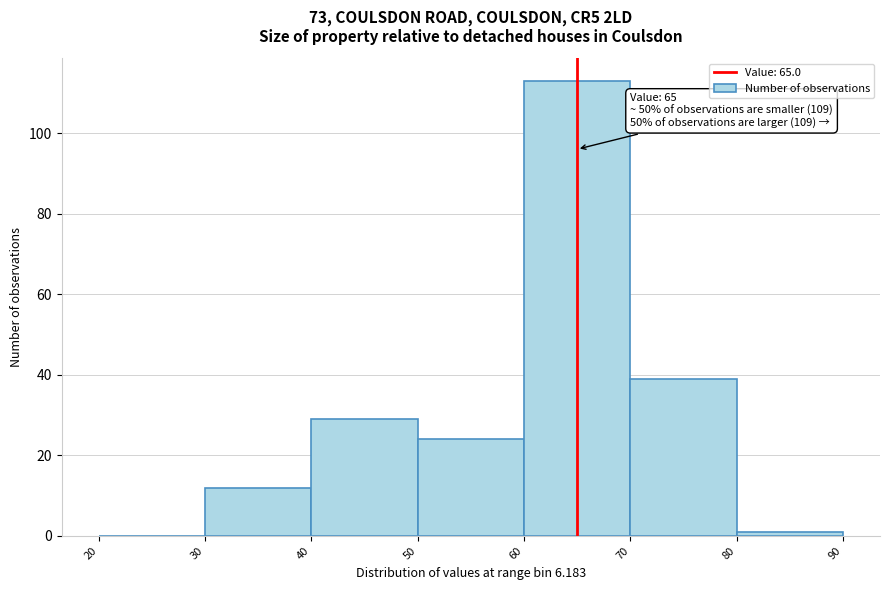

Over which range of the x-axis is the bar tallest?

60 to 70